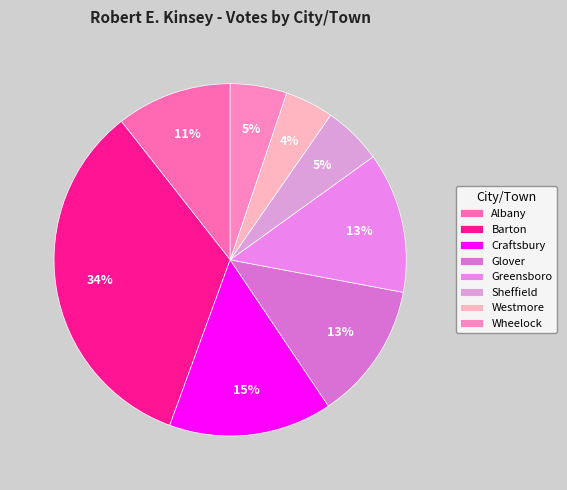

What is the change in value from Greensboro to Sheffield?

-111